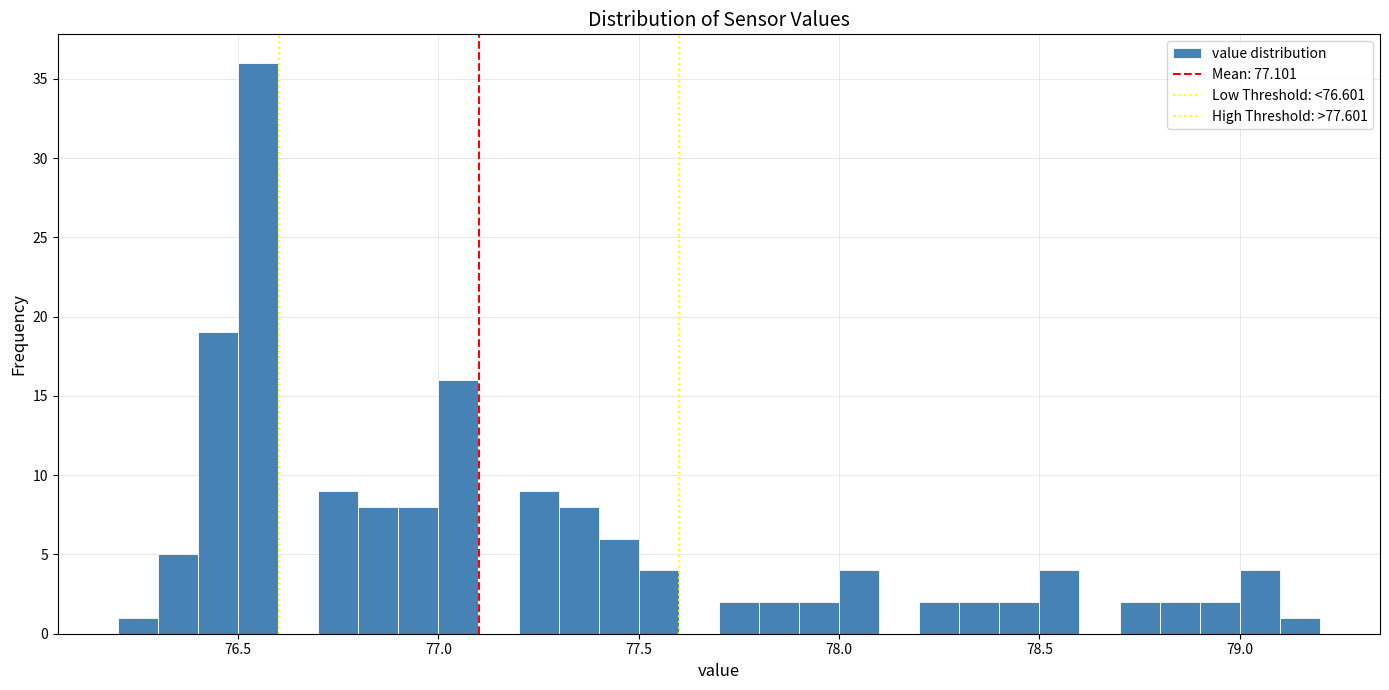

Around what value on the x-axis is the tallest bar? Give the approximate position of its centre, as read against the axis.

76.55